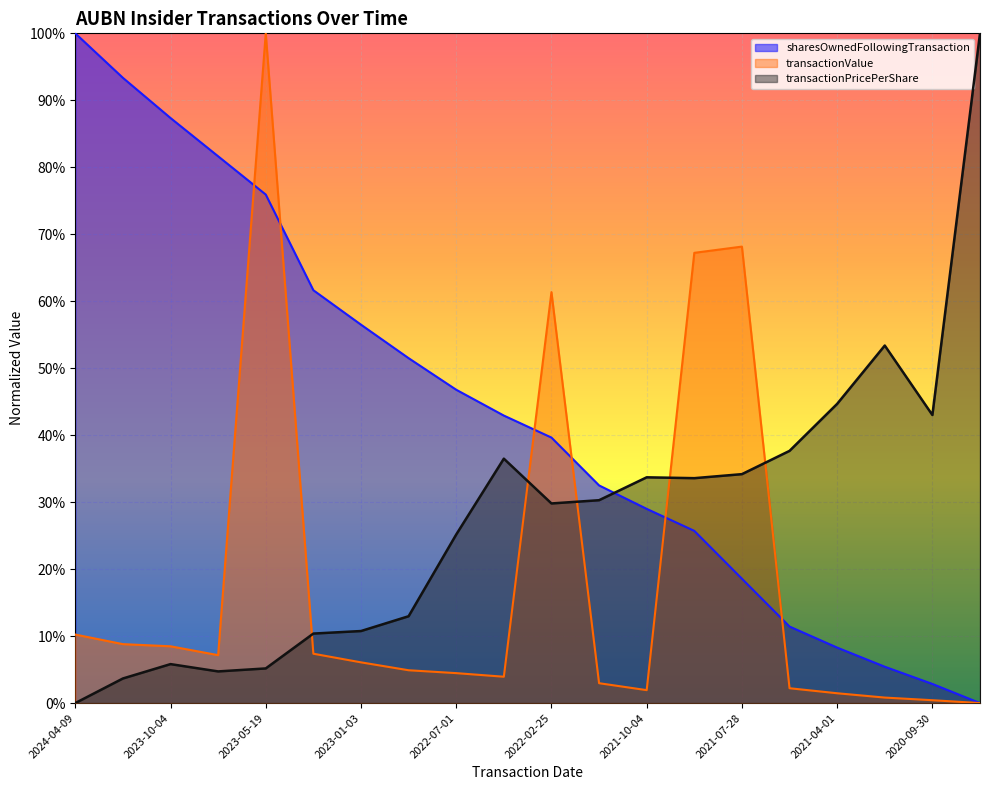

How many lines are shown in the chart?

3